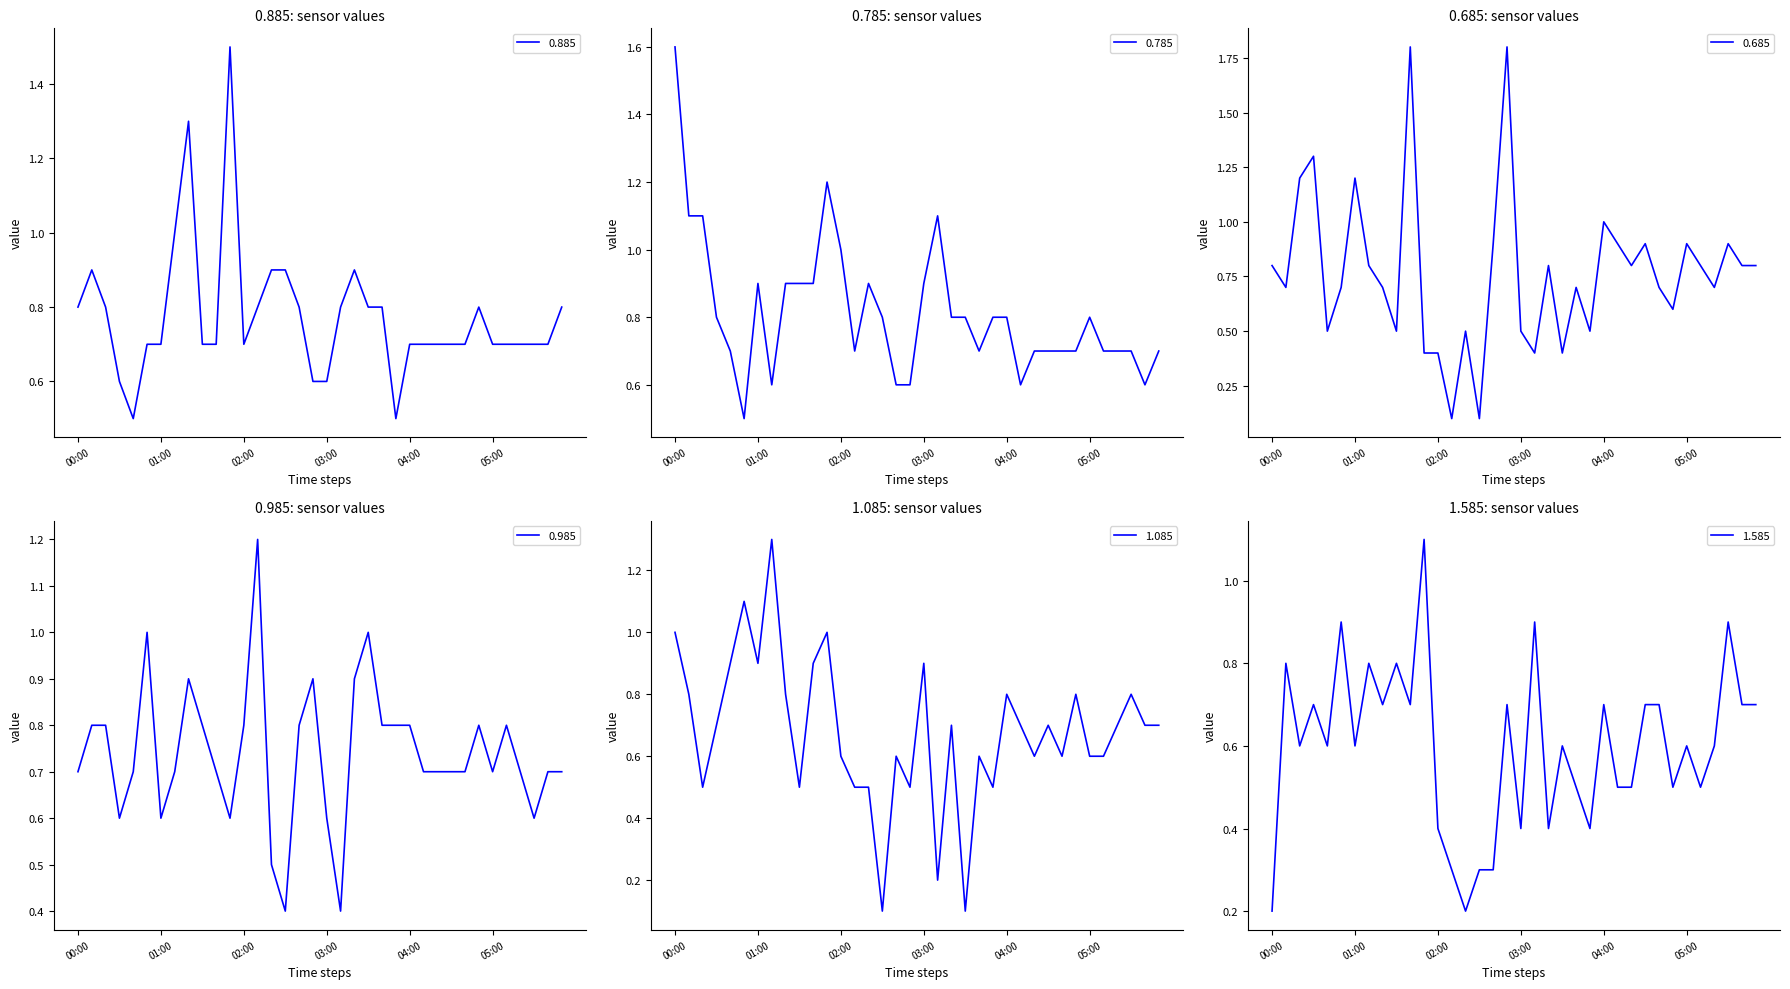

What is the sum of all 1.585 values?

21.5